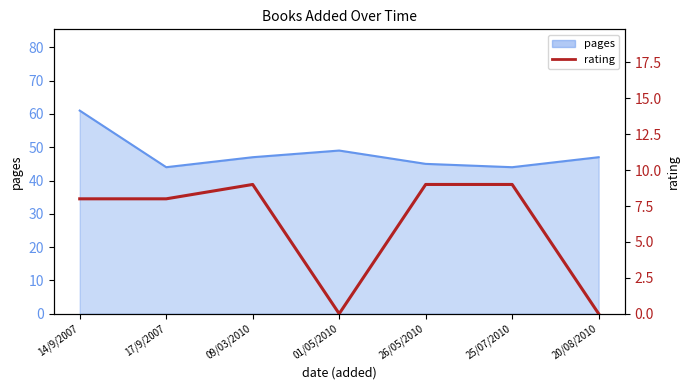

Count the values in the range 0 to 9.

7